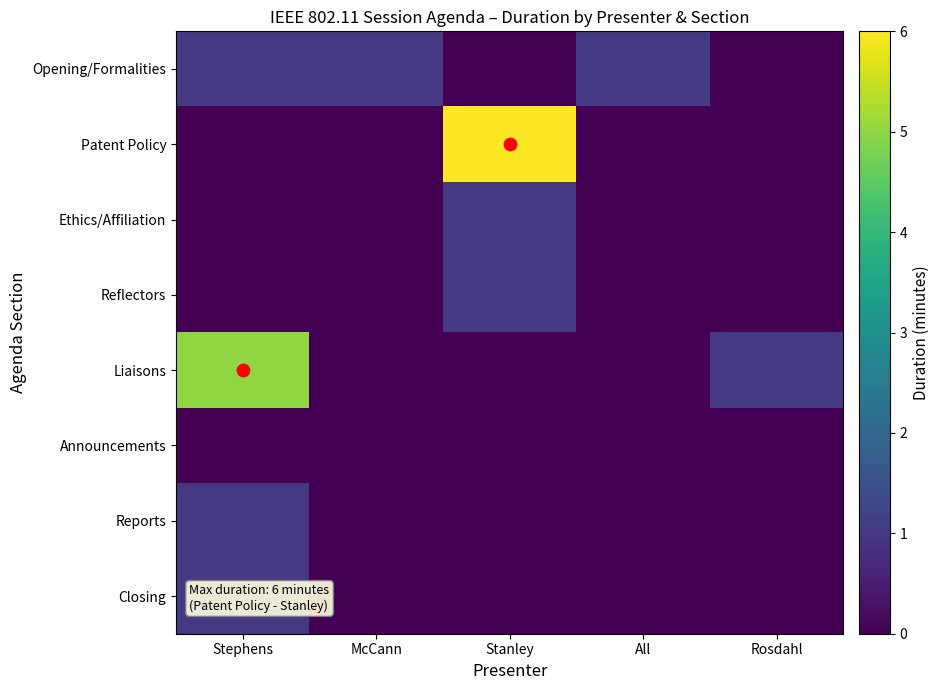

What is the difference between the highest and lowest values at Stanley?

6